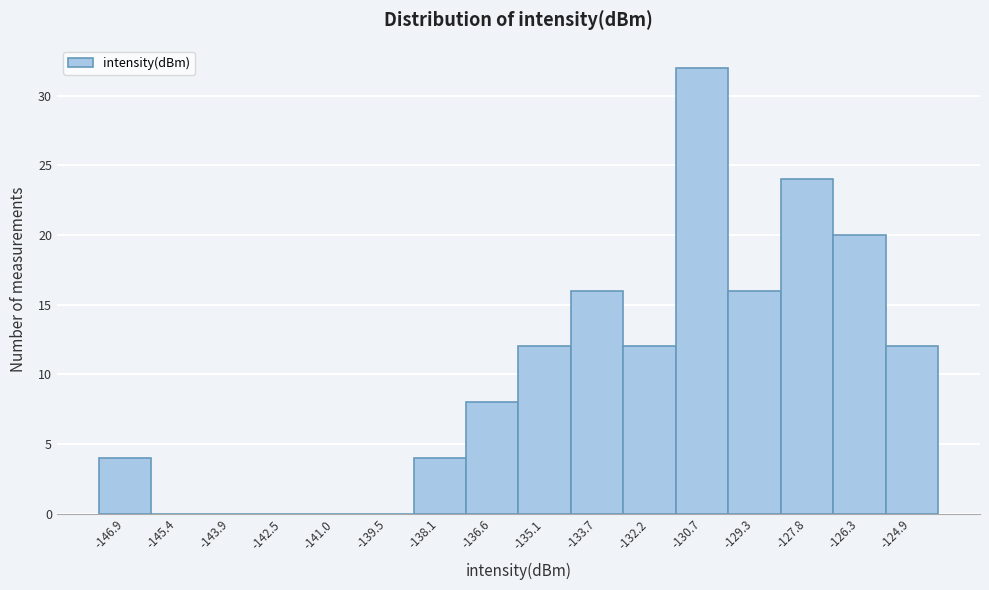

Reading left to right, list every bar in this chart as the range it spans on the x-axis followed by its height. Neither the bar edges nor the heights are printed on the chart, so give them approximately, as read against the axes.

-147.6 to -146.2: 4
-146.2 to -144.6: 0
-144.6 to -143.2: 0
-143.2 to -141.8: 0
-141.8 to -140.2: 0
-140.2 to -138.8: 0
-138.8 to -137.4: 4
-137.4 to -135.8: 8
-135.8 to -134.4: 12
-134.4 to -133.0: 16
-133.0 to -131.4: 12
-131.4 to -130.0: 32
-130.0 to -128.6: 16
-128.6 to -127.0: 24
-127.0 to -125.6: 20
-125.6 to -124.2: 12